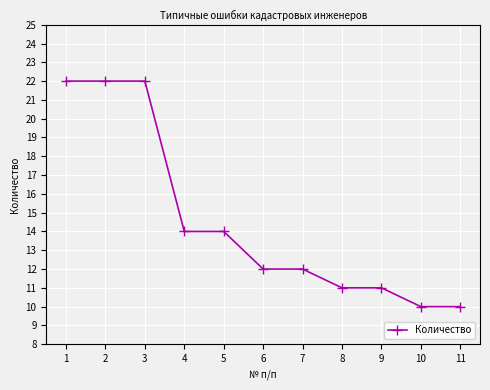

What is the sum of the values at 6 and 3?

34